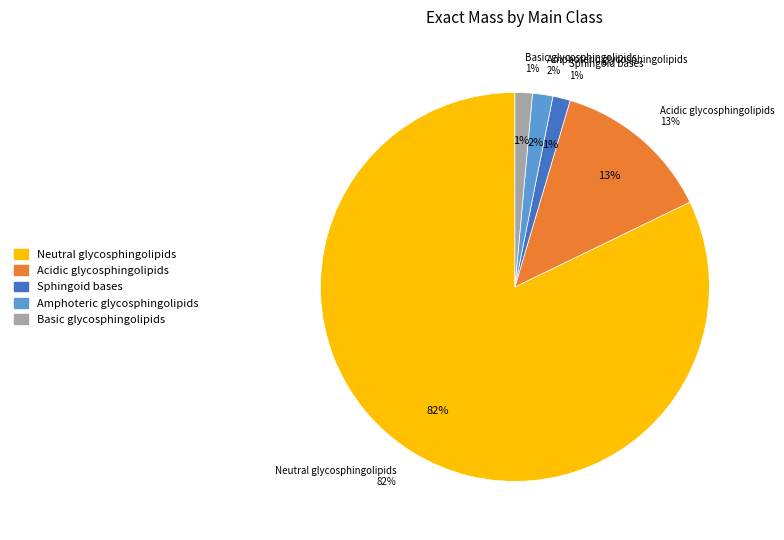

Is there a majority slice in this chart?

Yes